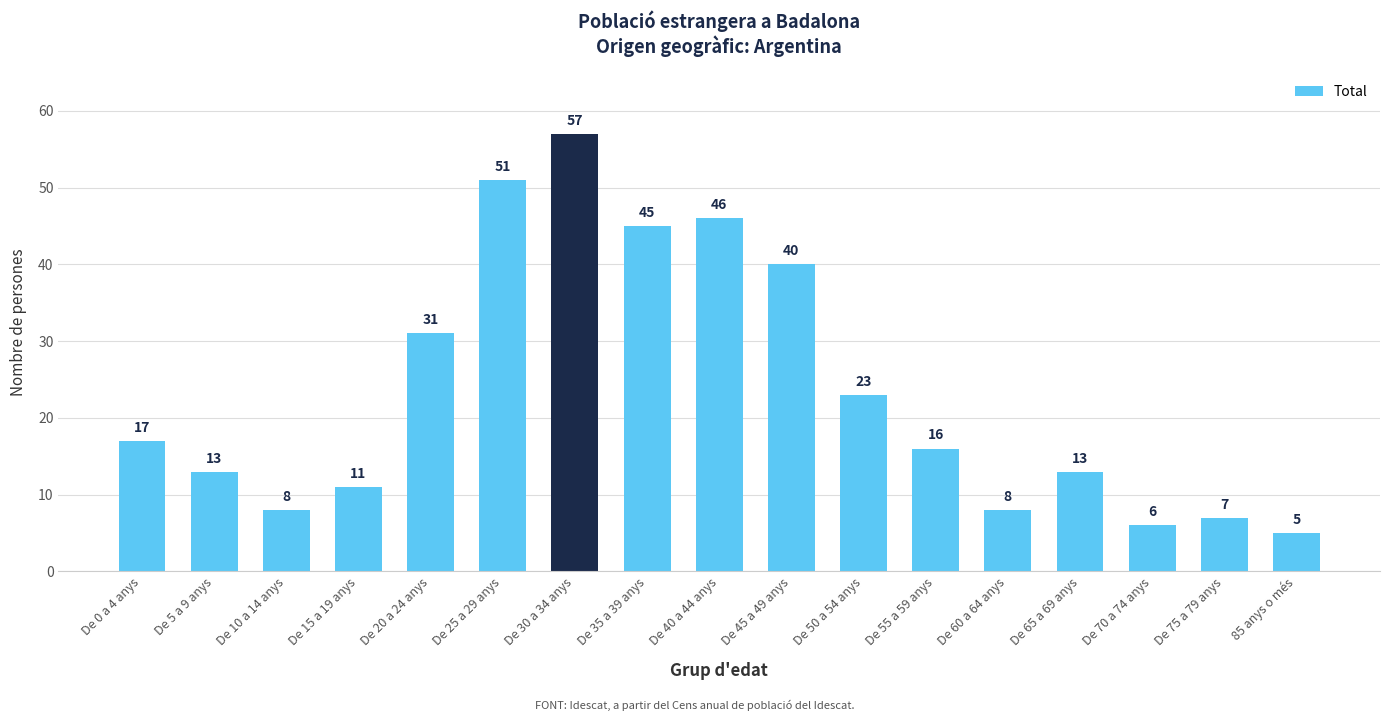

Reading left to right, transcribe all the data shown in this chart.

De 0 a 4 anys=17	De 5 a 9 anys=13	De 10 a 14 anys=8	De 15 a 19 anys=11	De 20 a 24 anys=31	De 25 a 29 anys=51	De 30 a 34 anys=57	De 35 a 39 anys=45	De 40 a 44 anys=46	De 45 a 49 anys=40	De 50 a 54 anys=23	De 55 a 59 anys=16	De 60 a 64 anys=8	De 65 a 69 anys=13	De 70 a 74 anys=6	De 75 a 79 anys=7	85 anys o més=5